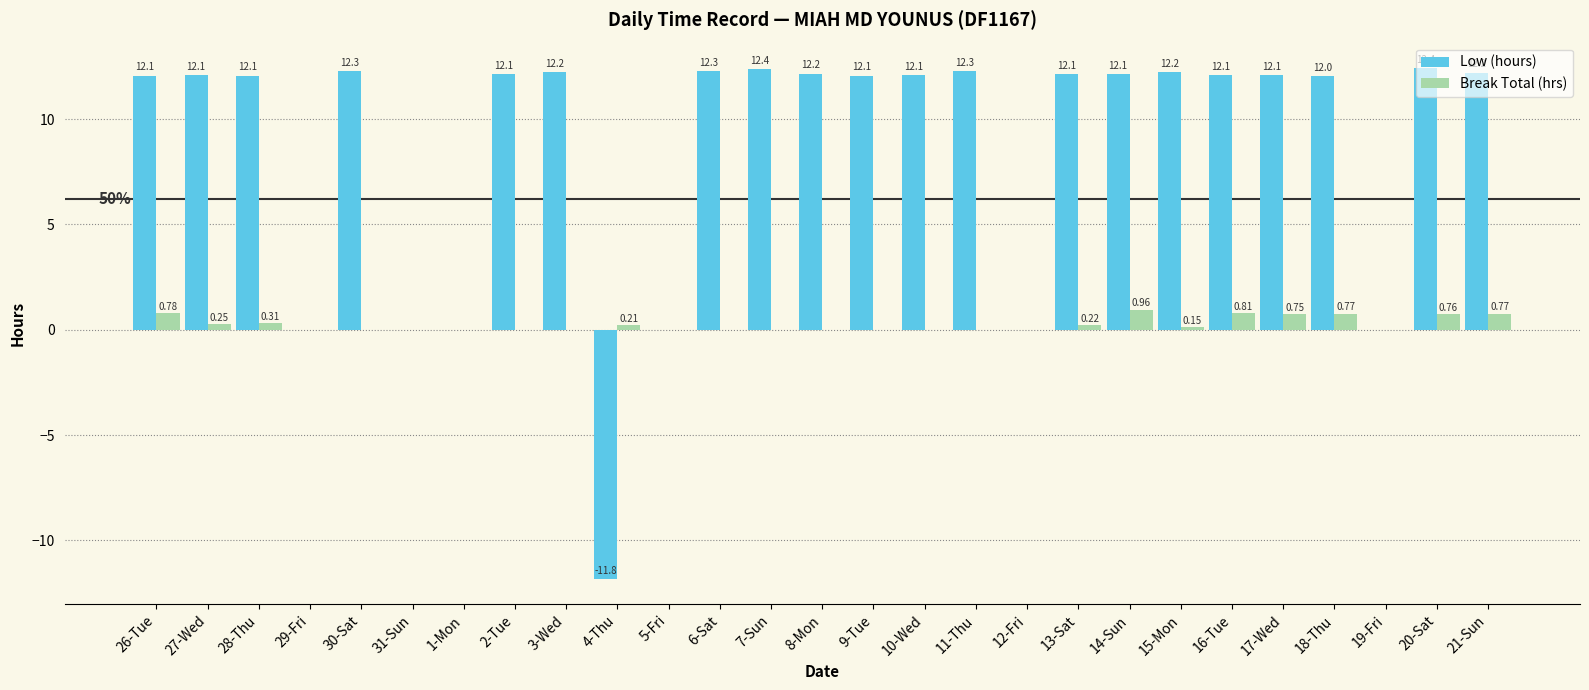

Which series changed the most between 13-Sat and 16-Tue?

Break Total (hrs)